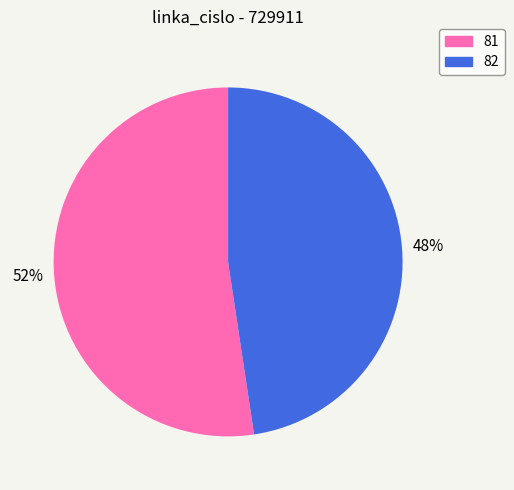

Rank the categories by value from highest to lowest.

81, 82